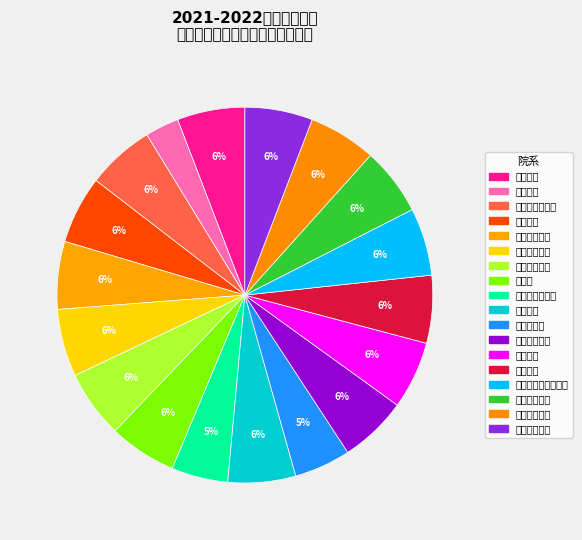

What percentage is the 理学院 slice, to the nearest percent?

6%